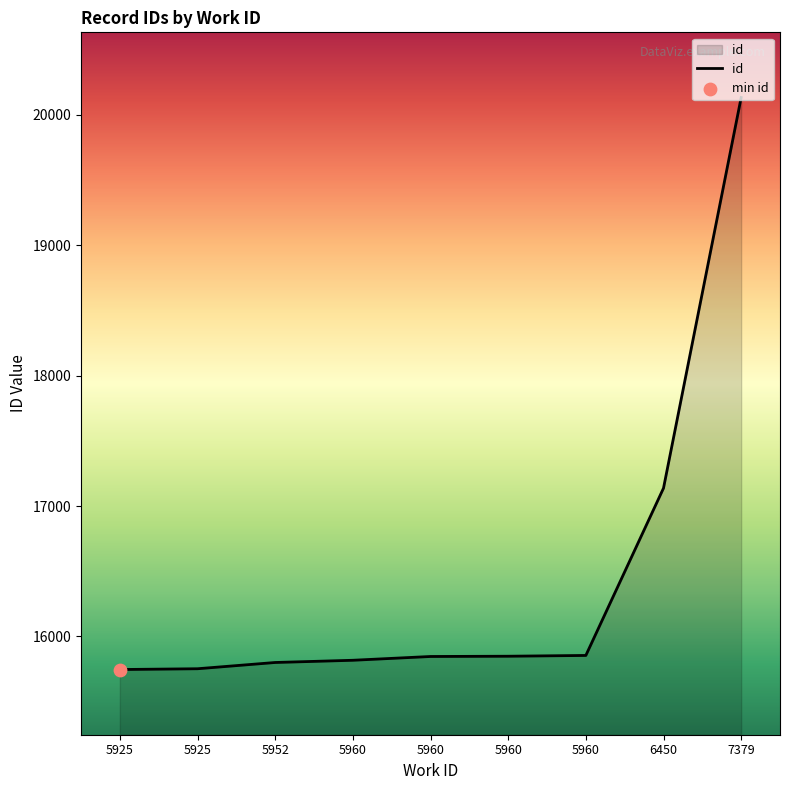

Which has a higher value, 5960 or 7379?

7379